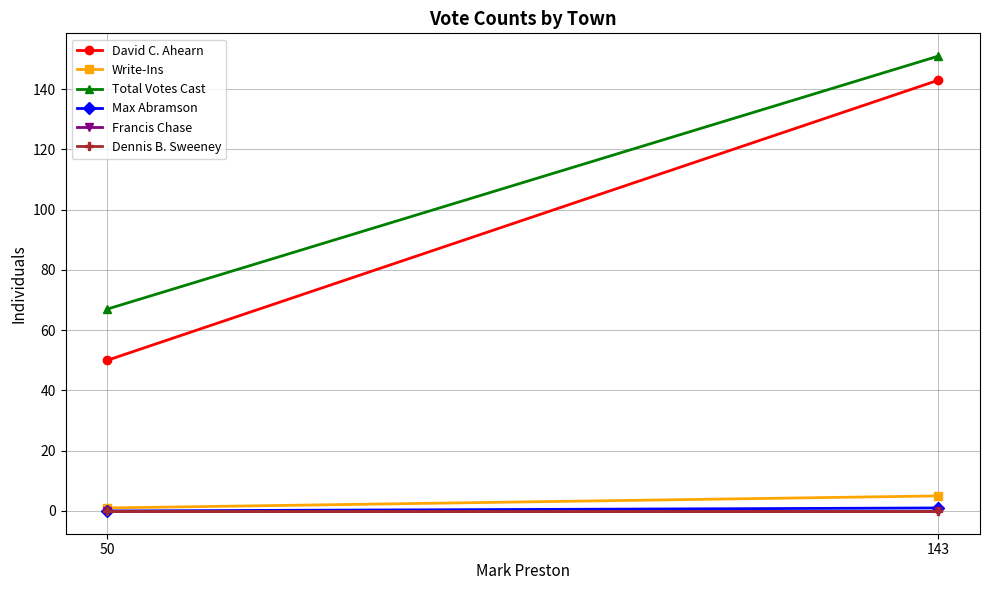

What is the spread (max minus min) of values at 50?

67